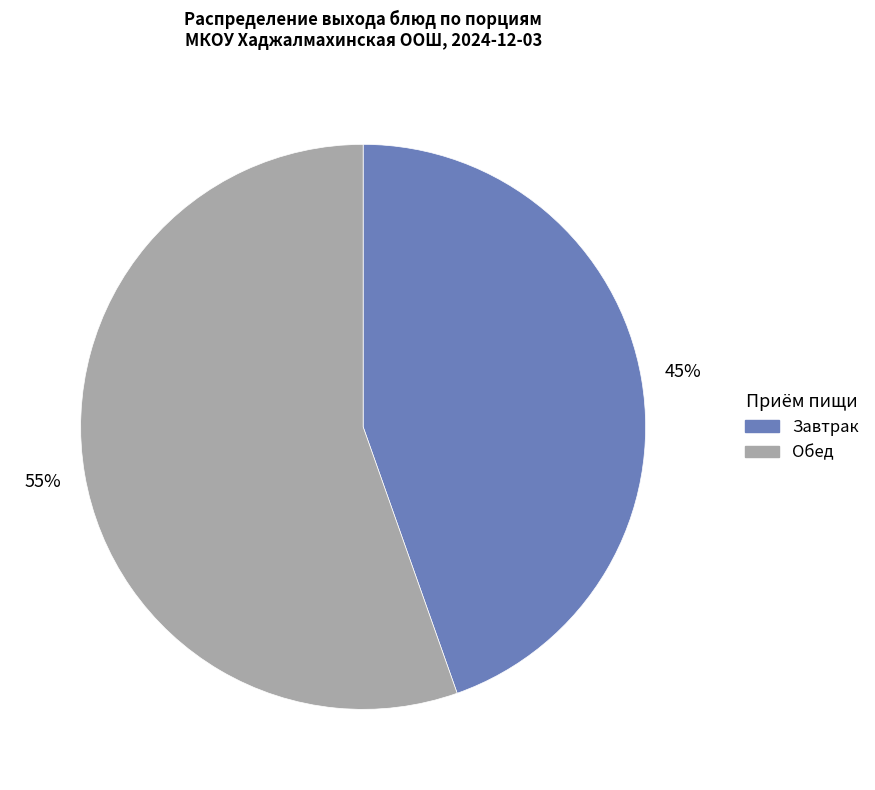

To the nearest percent, what is the average slice percentage?

50%